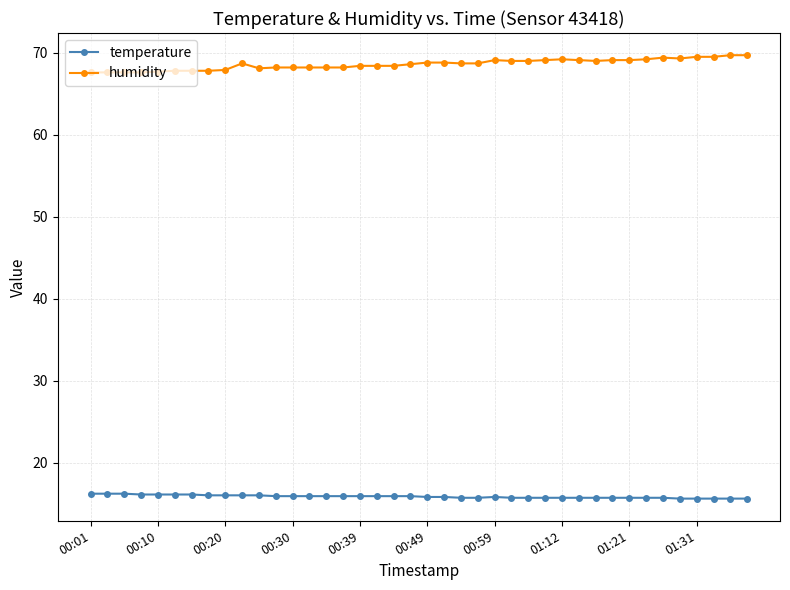

What is the smallest value displayed?

15.6